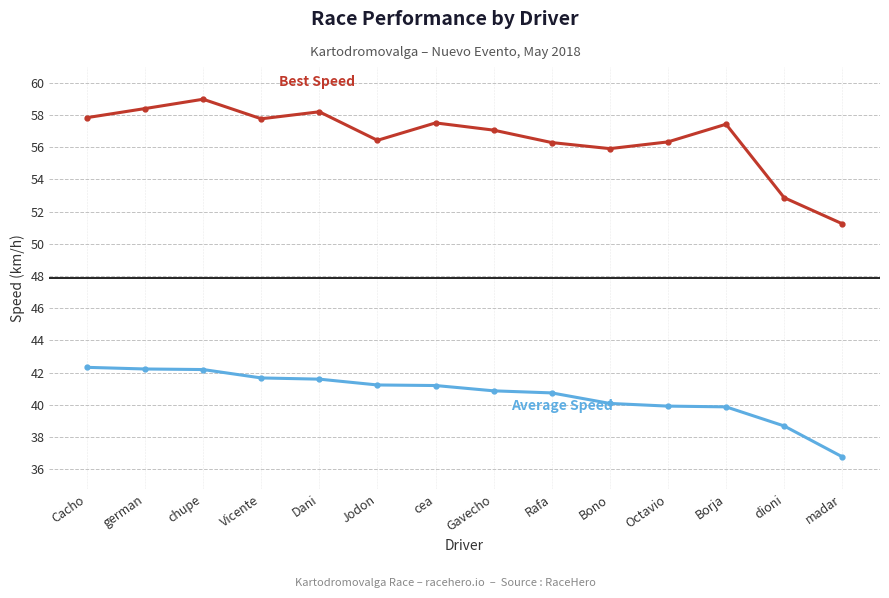

What is the label of the 10th point from the right?

Dani